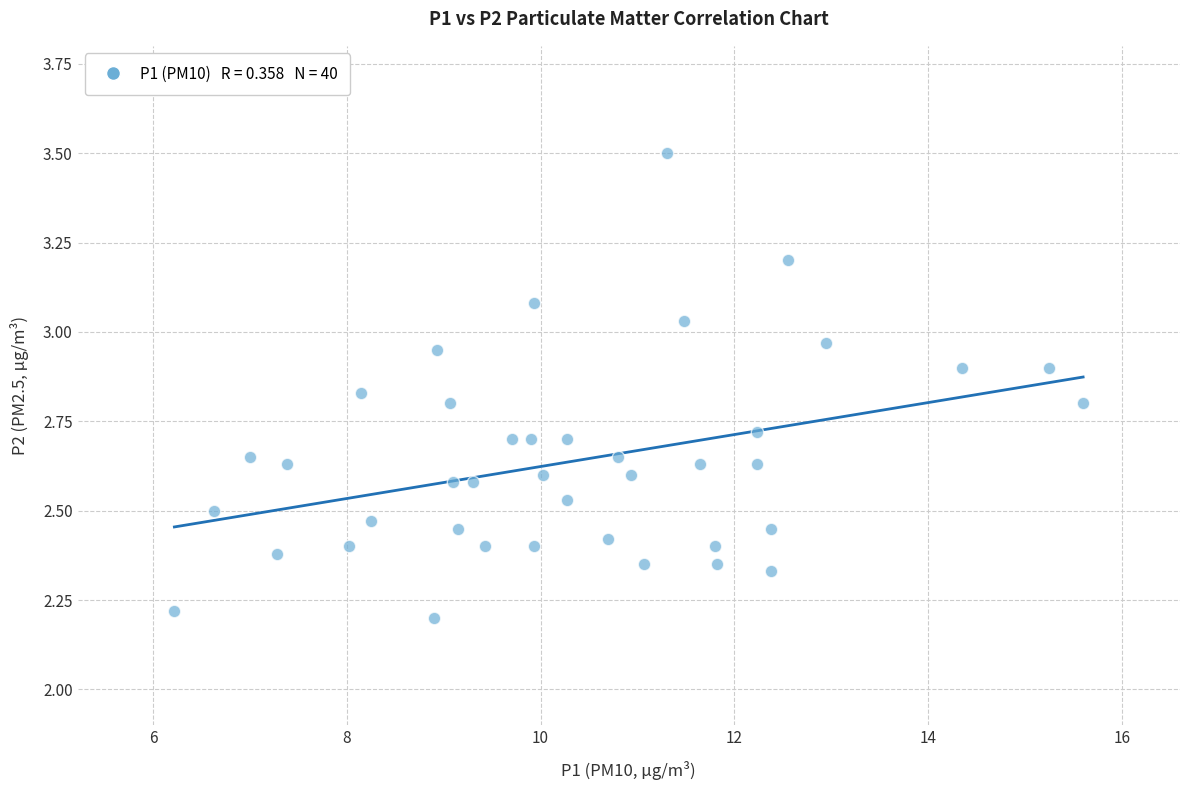

What is the range of Y values (max minus min)?

1.3